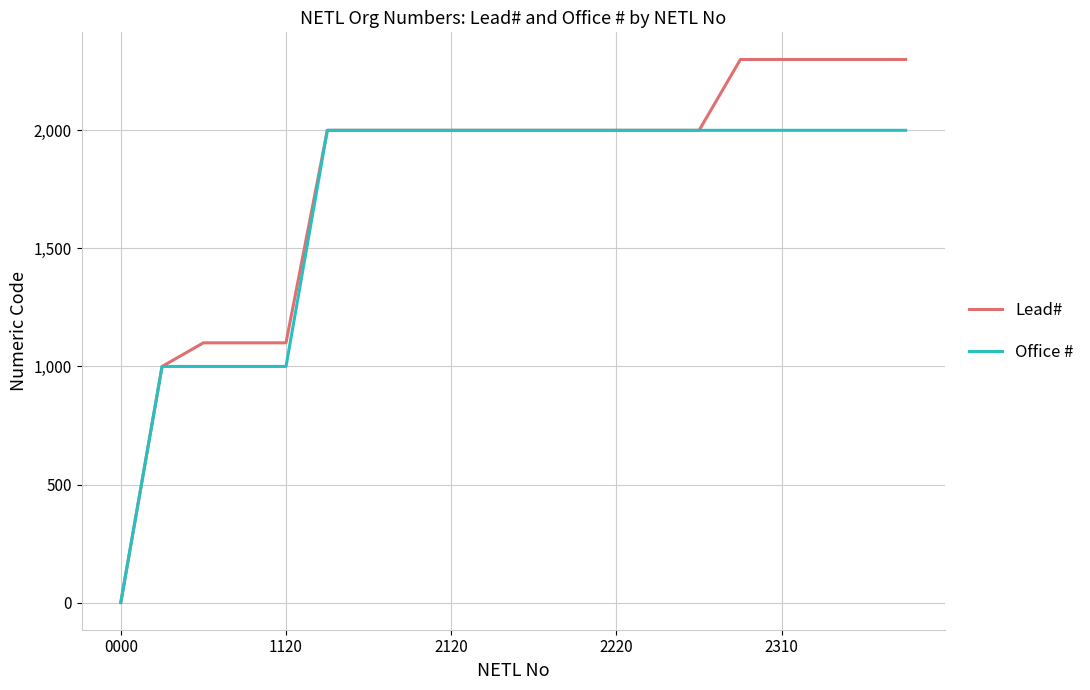

List the series in order of their peak value, lowest first.

Office #, Lead#